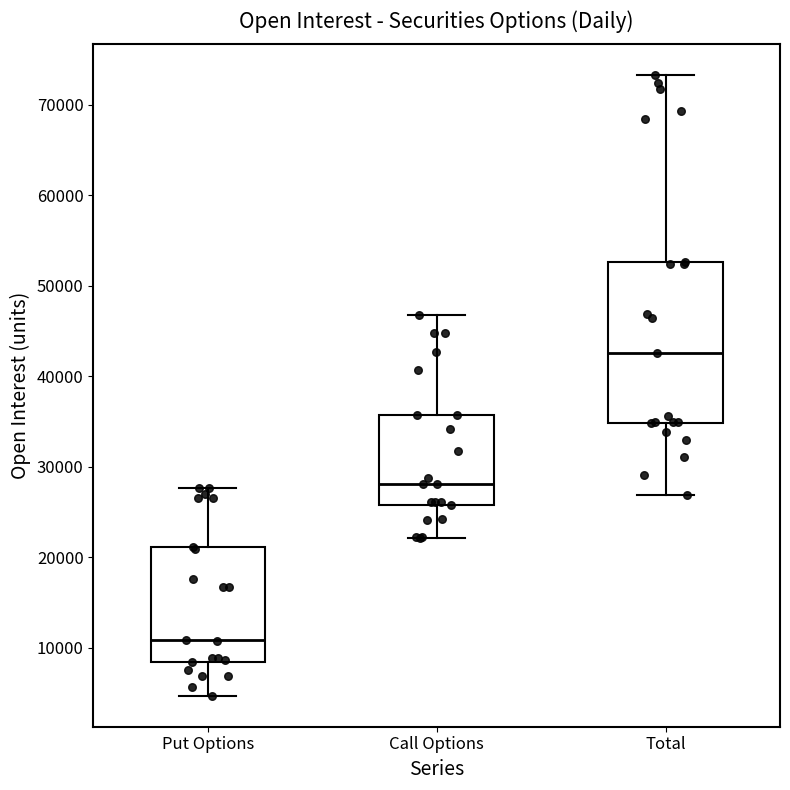

Comparing the boxes themselves (not the whiskers), which one is the tallest?

Total